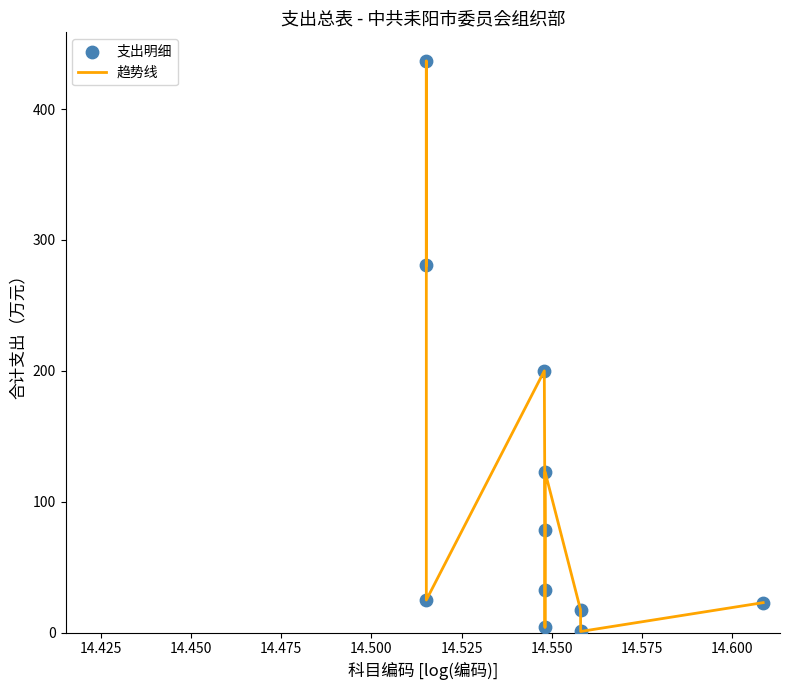

What is the difference between the maximum and minimum values?

435.8